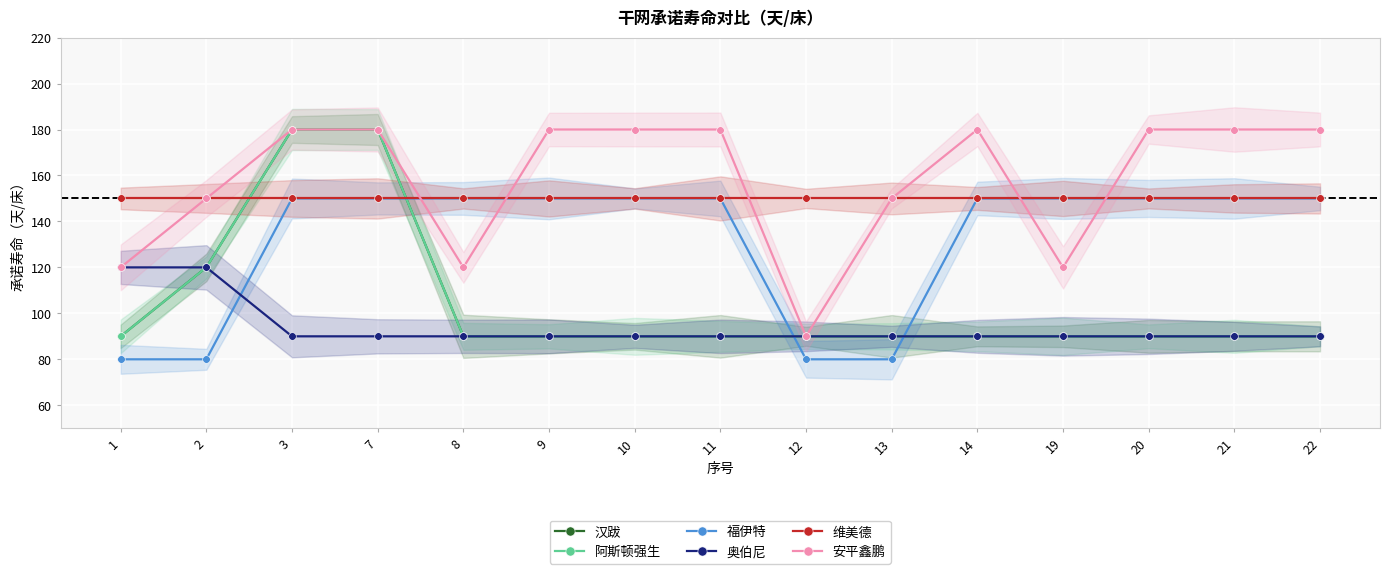

How many 安平鑫鹏 values are between 120 and 180?

14